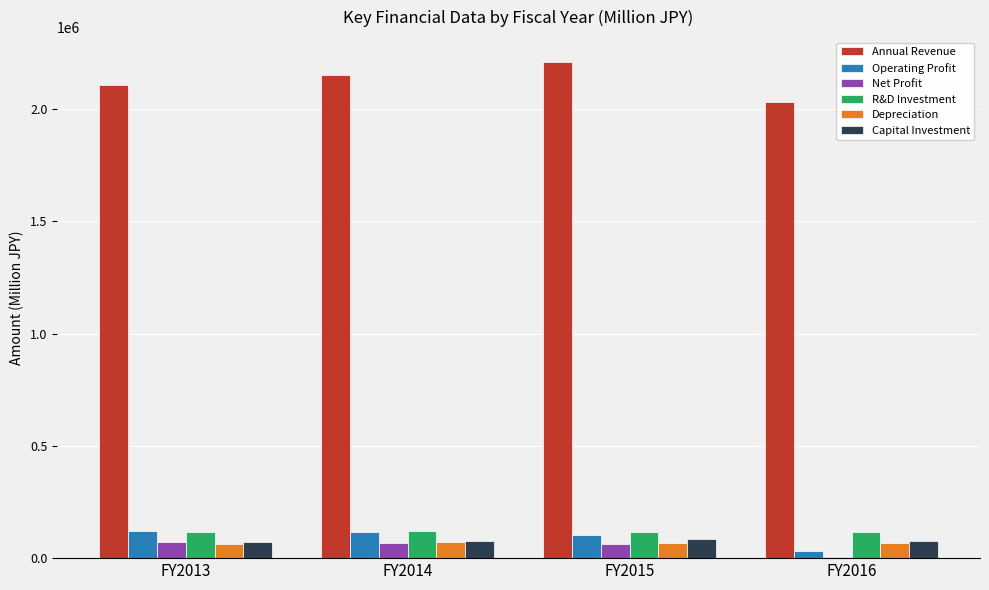

What is the sum of all Capital Investment values?

308194